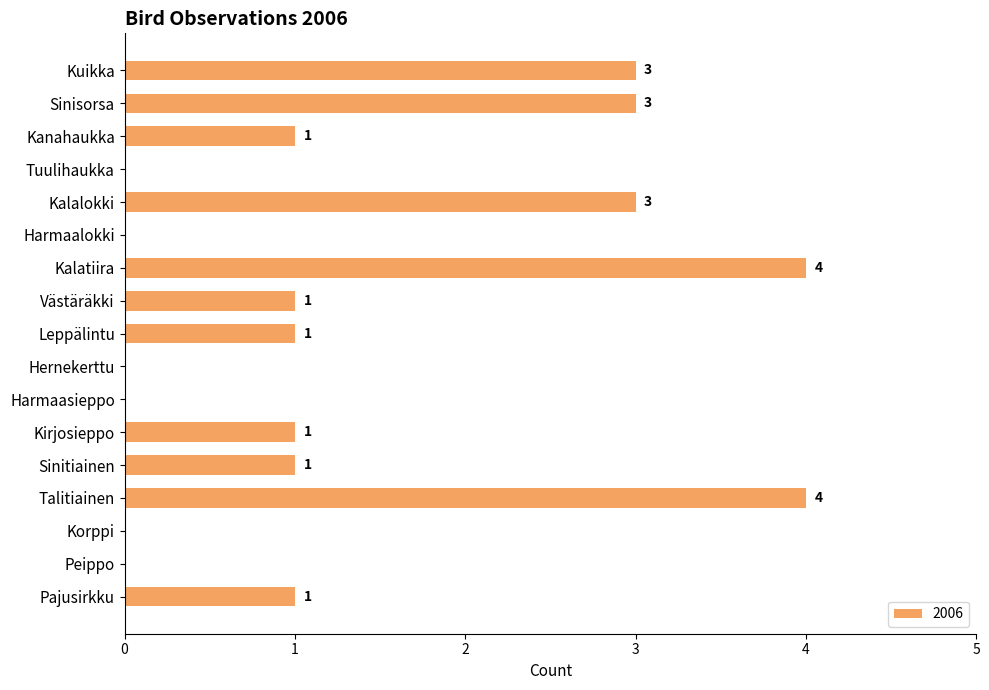

What is the sum of the values at Harmaasieppo and Leppälintu?

1